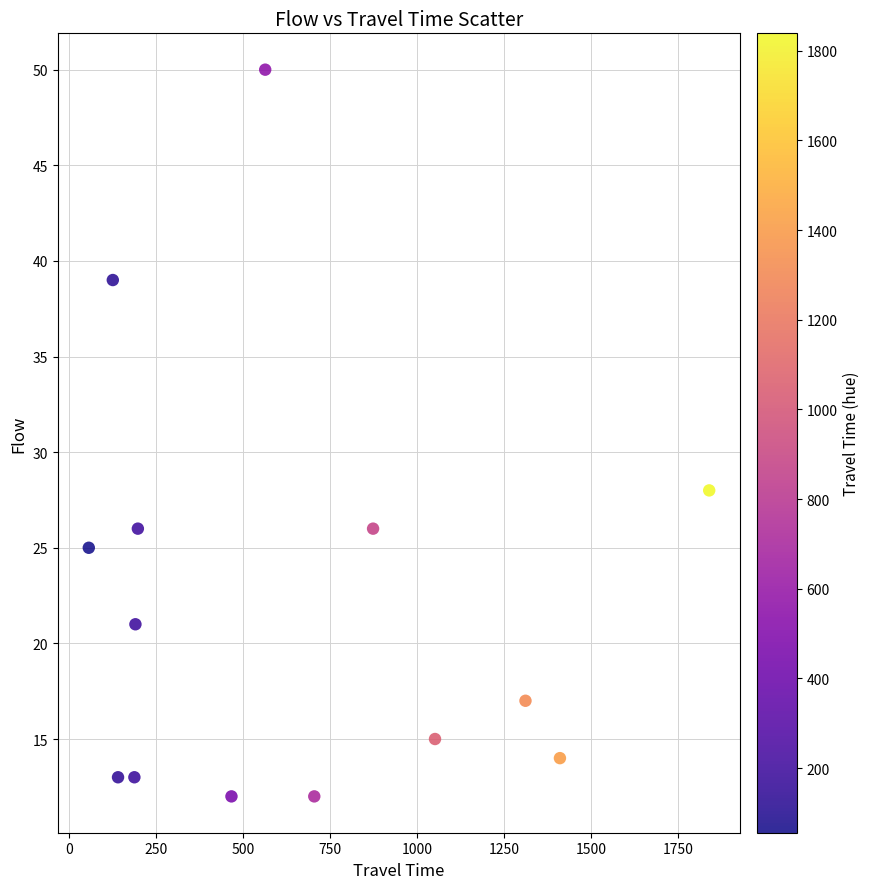

What is the range of Y values (max minus min)?

38